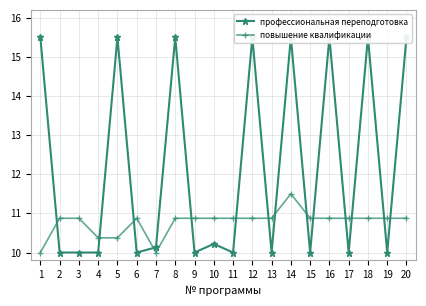

Does the chart display data point markers on the line(s)?

Yes